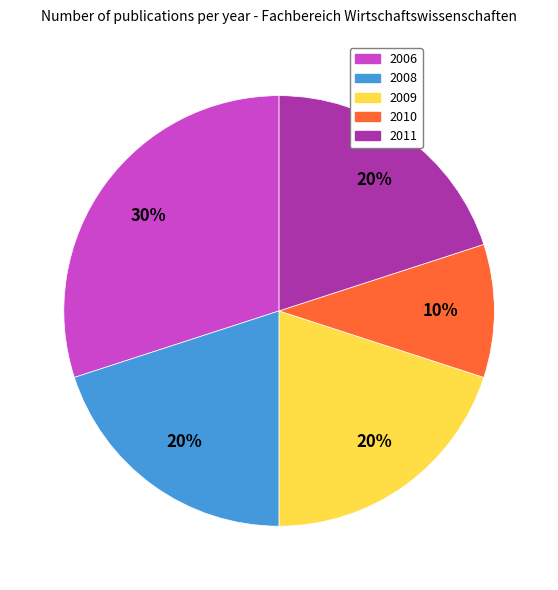

How many segments does this pie chart have?

5